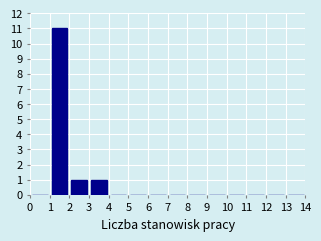

Over which range of the x-axis is the bar tallest?

1 to 2